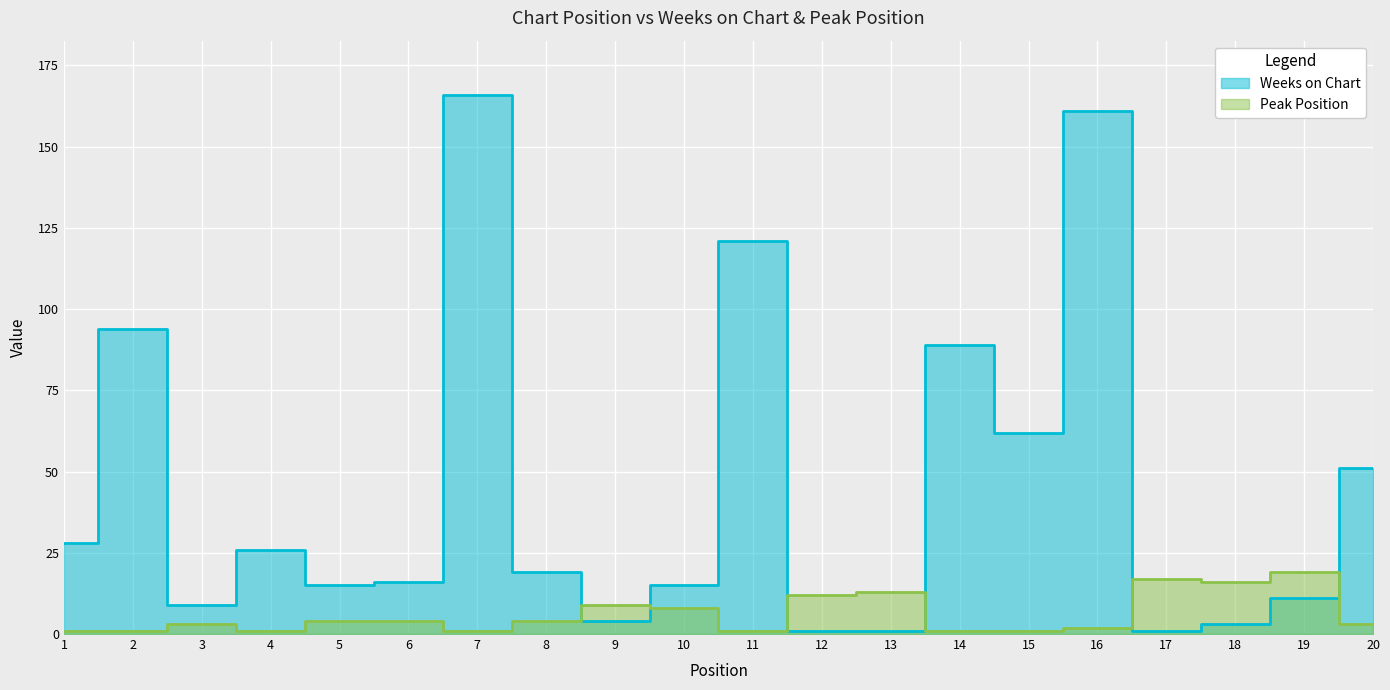

Which category has the highest value in the Peak Position series?

19